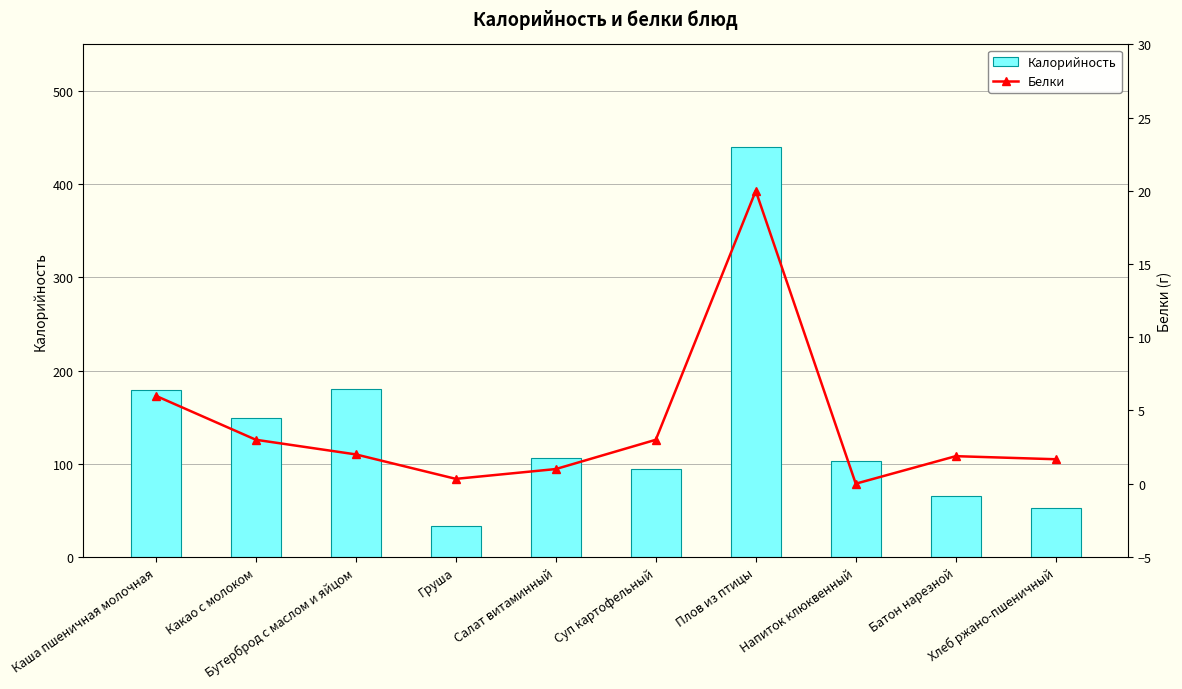

What is the label of the 7th bar from the left?

Плов из птицы